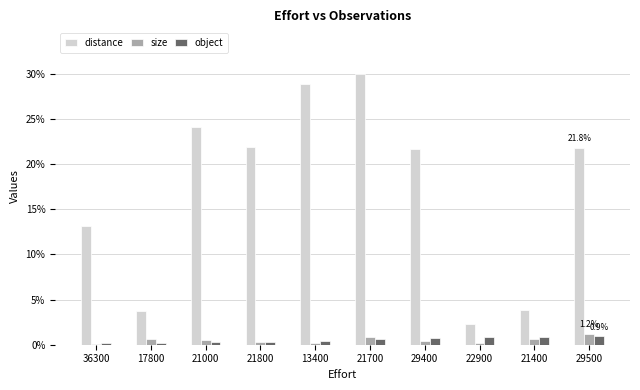

What is the total value across all series at 21700?

31.5